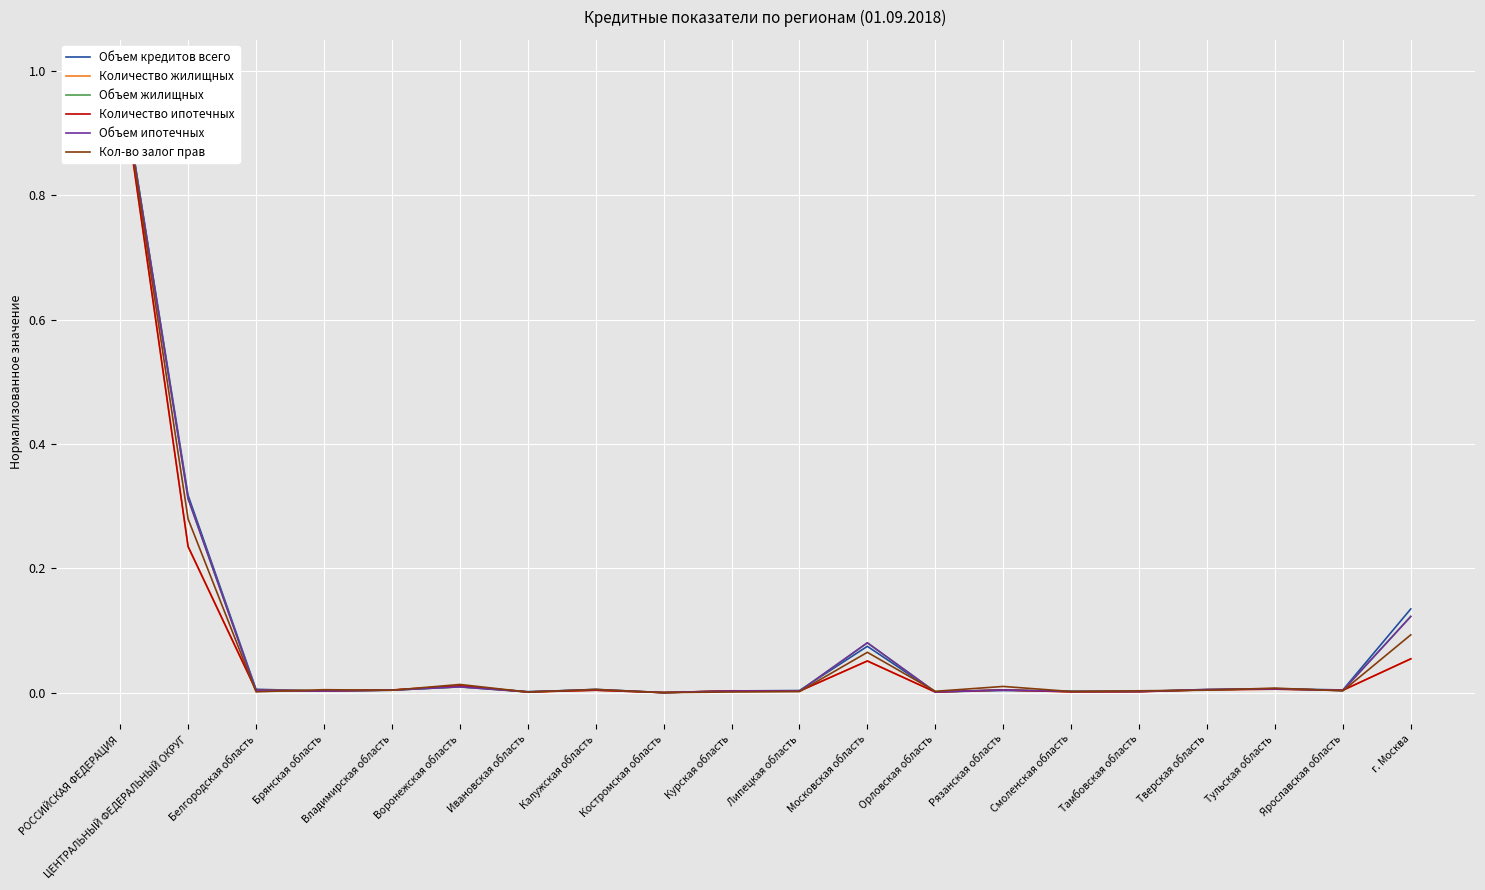

Which category has the lowest value in the Количество ипотечных series?

Костромская область